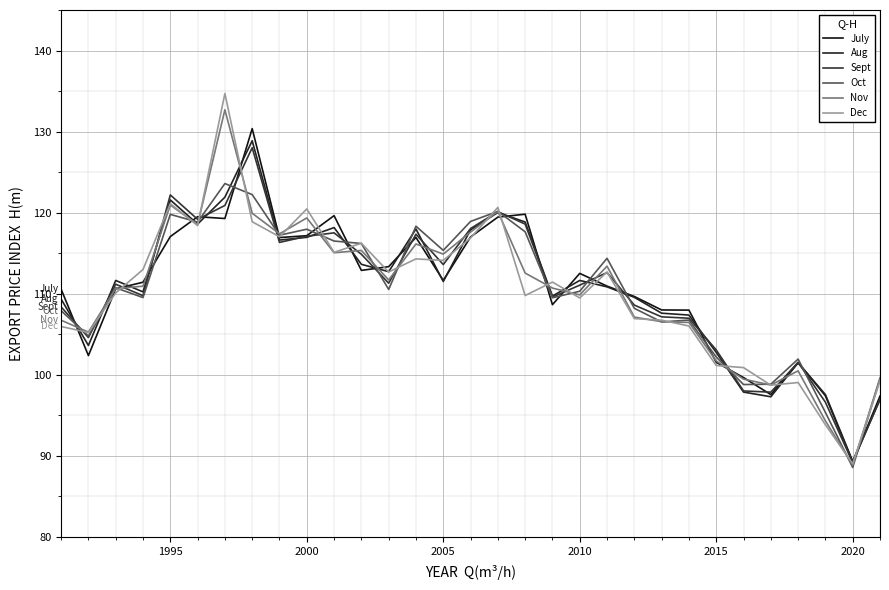

How many lines are shown in the chart?

6